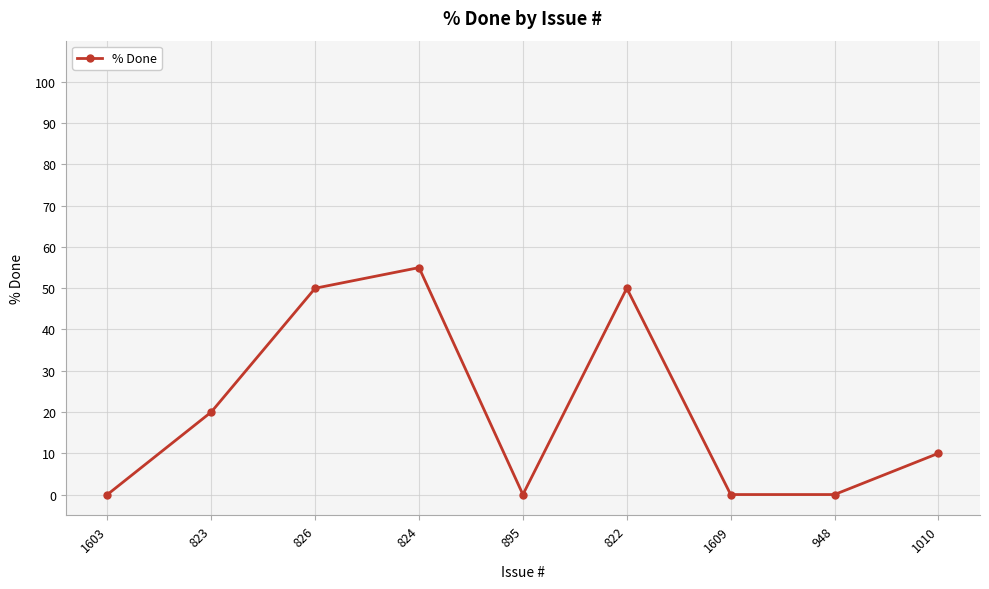

The chart shows a value of 55 at 824. True or false?

True